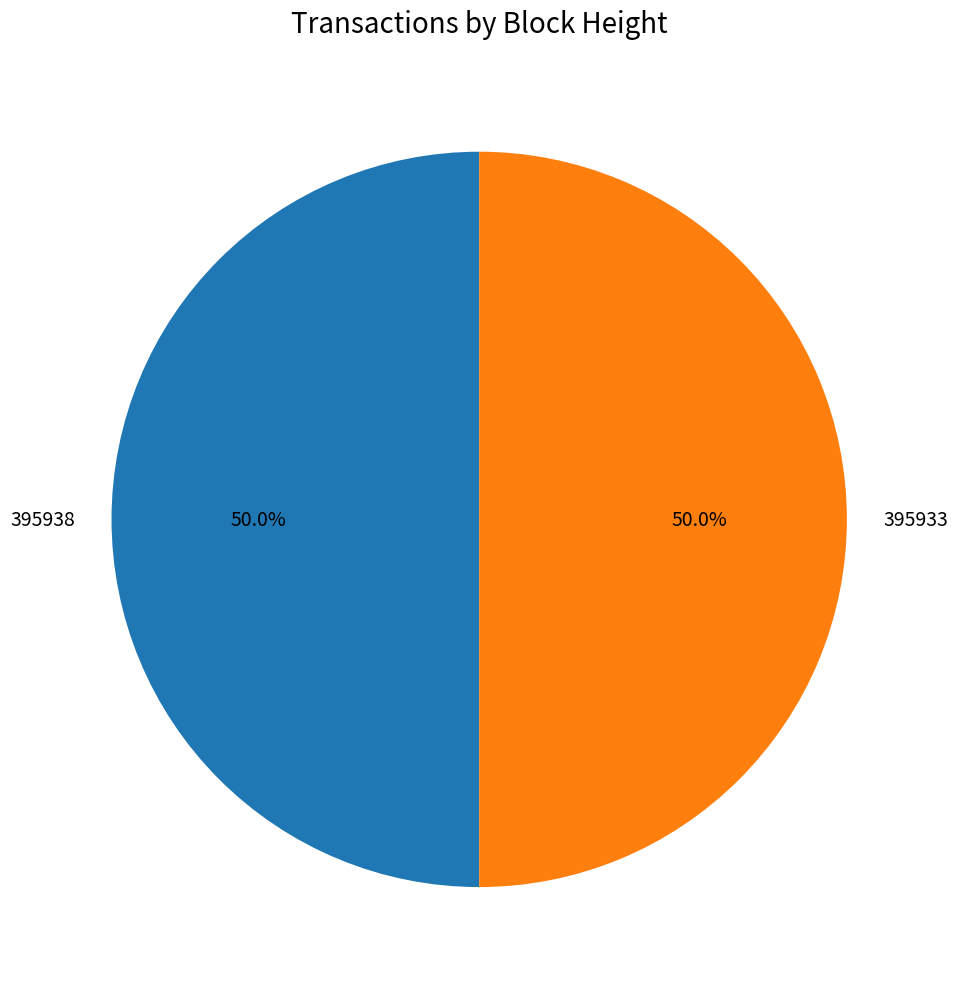

Approximately how many times larger is the value at 395933 compared to 395938?

1.0